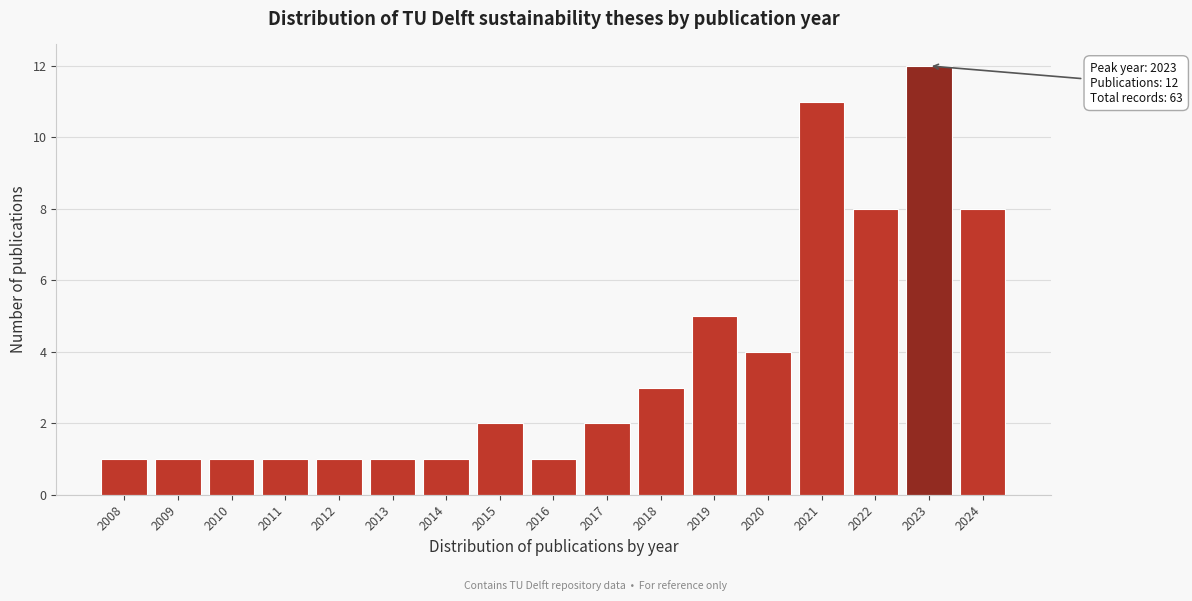

Reading right to left, list all the values displayed in this chart.

2024=8	2023=12	2022=8	2021=11	2020=4	2019=5	2018=3	2017=2	2016=1	2015=2	2014=1	2013=1	2012=1	2011=1	2010=1	2009=1	2008=1